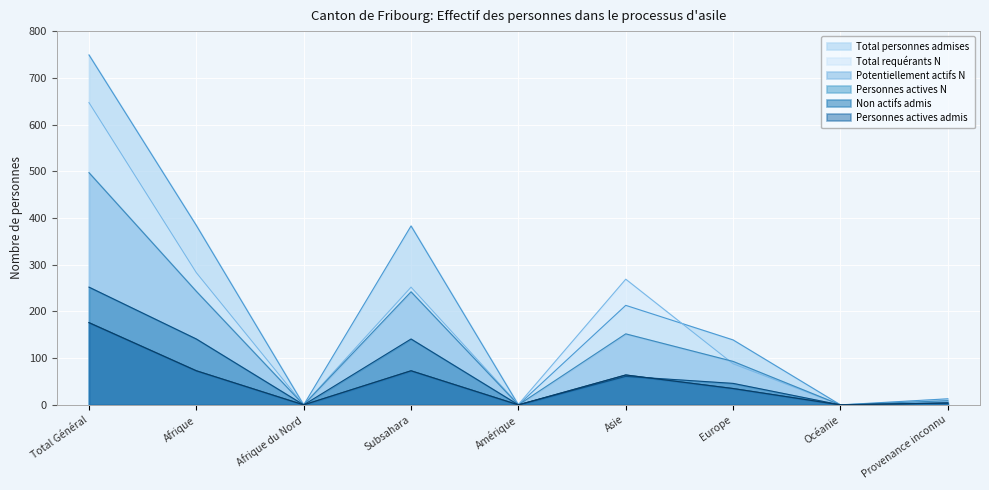

Rank the series by their maximum value, from lowest to highest.

Personnes actives N, Personnes actives admis, Non actifs admis, Potentiellement actifs N, Total requérants N, Total personnes admises